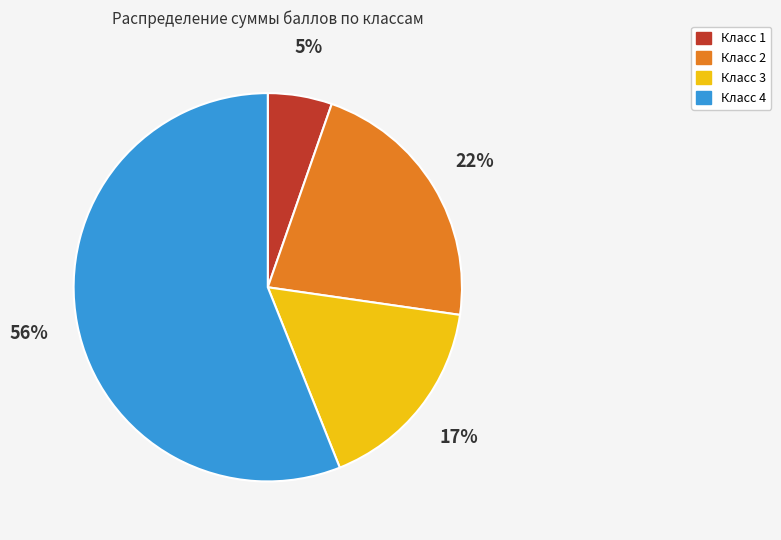

To the nearest percent, what is the difference between the largest and smallest slice percentages?

51%